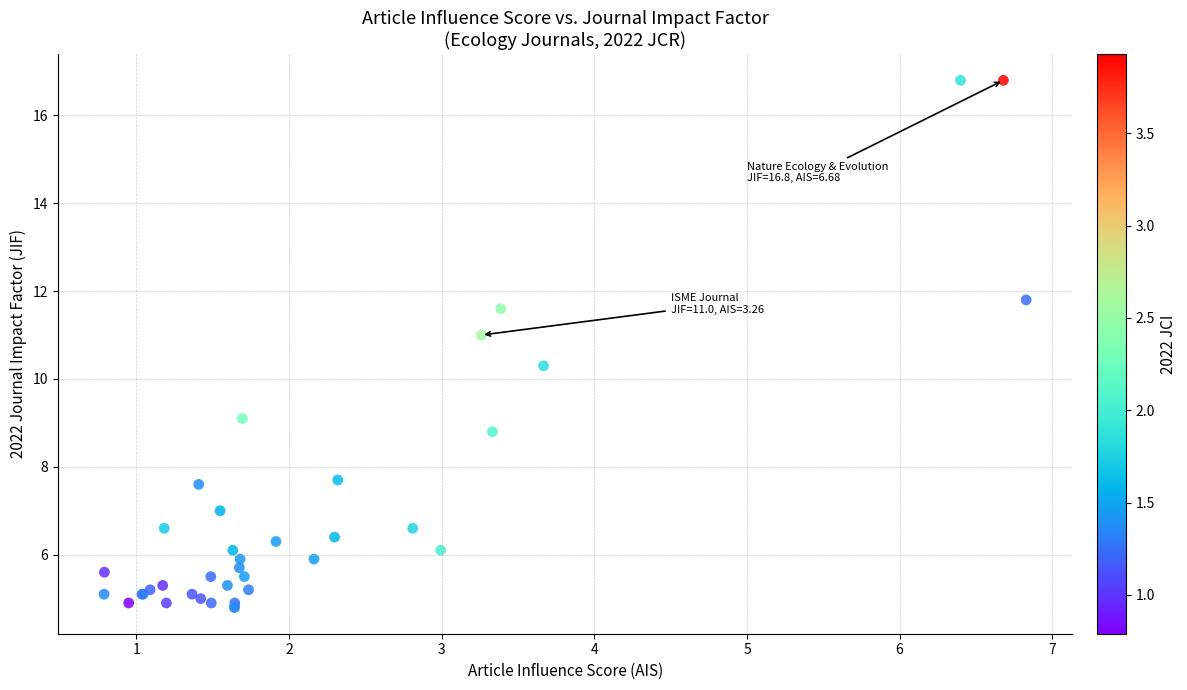

What Y value in the scatter plot is closest to 10?

10.3